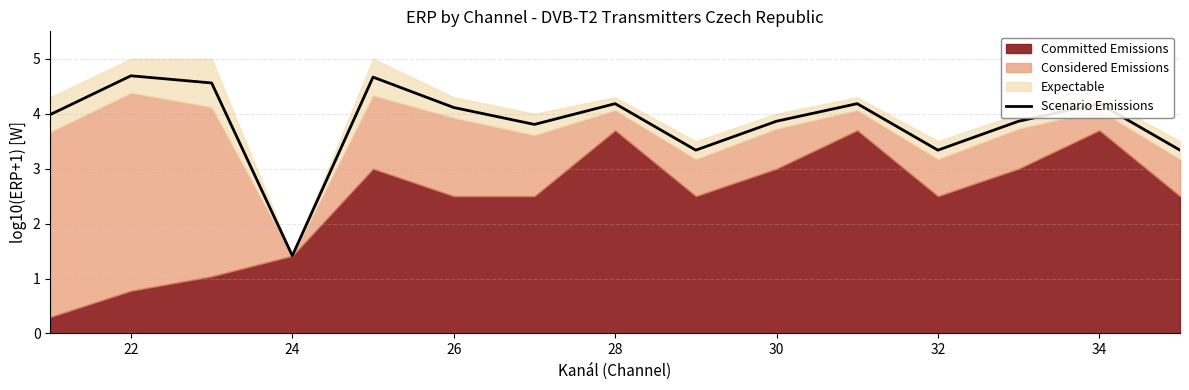

The Scenario Emissions series shows 1.0 at 24. True or false?

False